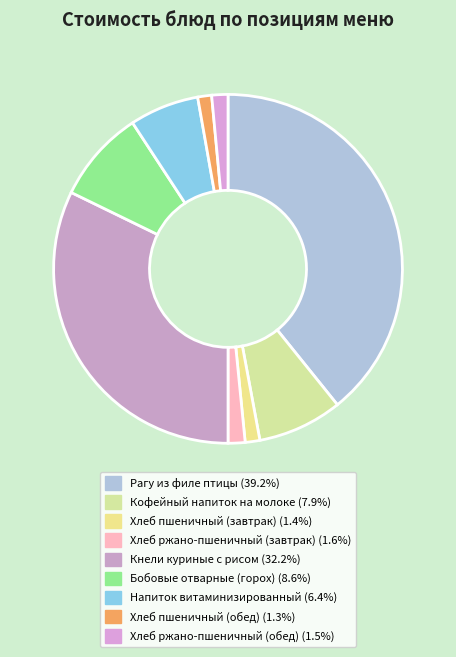

Is it true that Рагу из филе птицы is 39% of the pie?

True